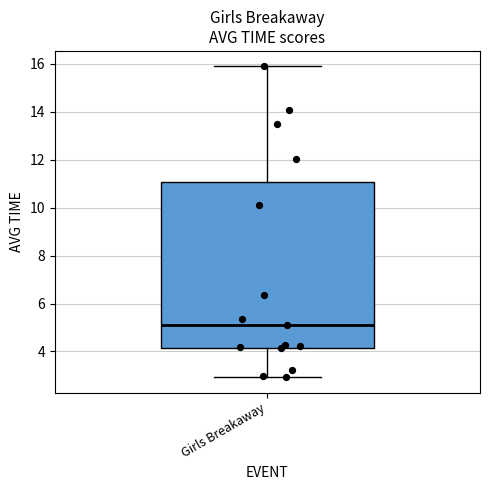

Read this box plot against the y-axis: the position of the median line, the range covered by the box, and the ends of both whiskers. The values are not printed on the chart, so give them approximately, as read against the axis.

median 5.0, box 4.2 to 11.0, whiskers 3.0 to 15.8